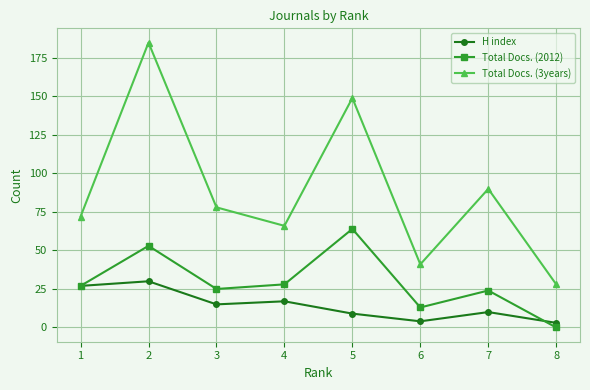

How many data points does each series have?

8